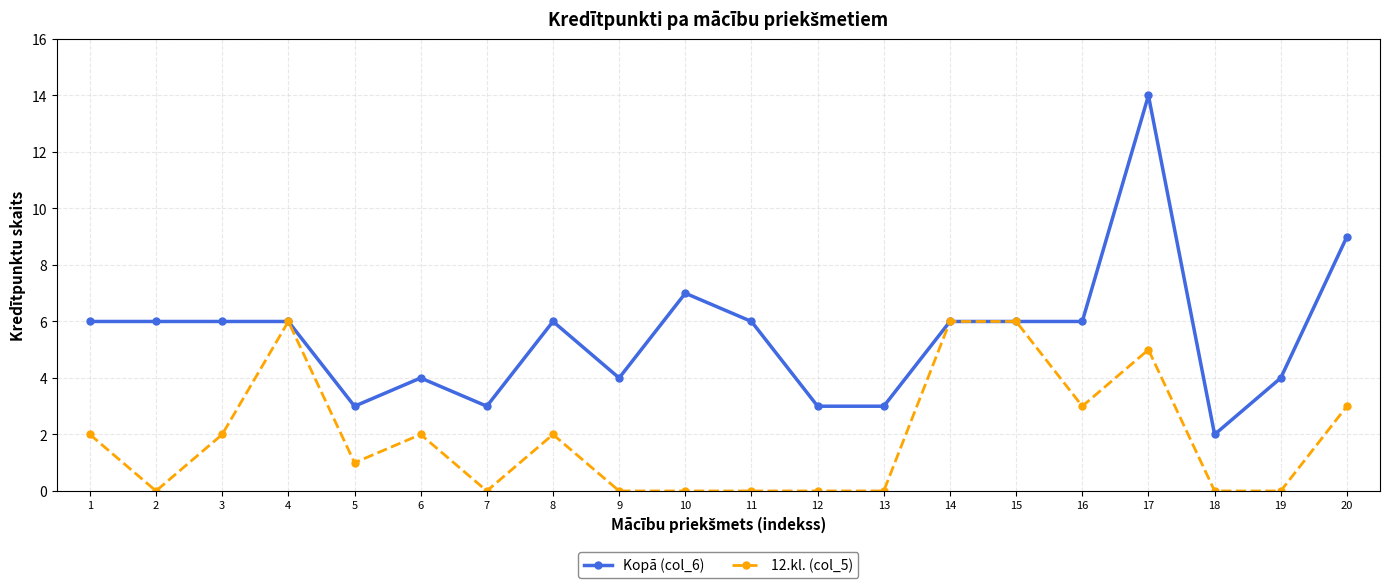

At which category is the sum across all series the highest?

17